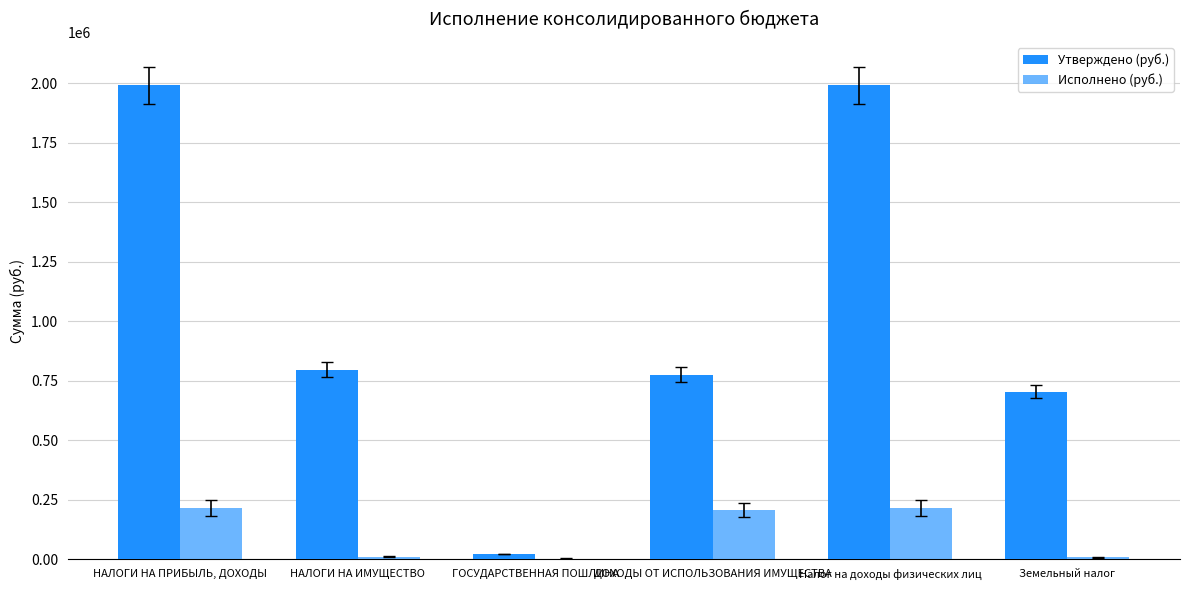

How many series are shown in this chart?

2